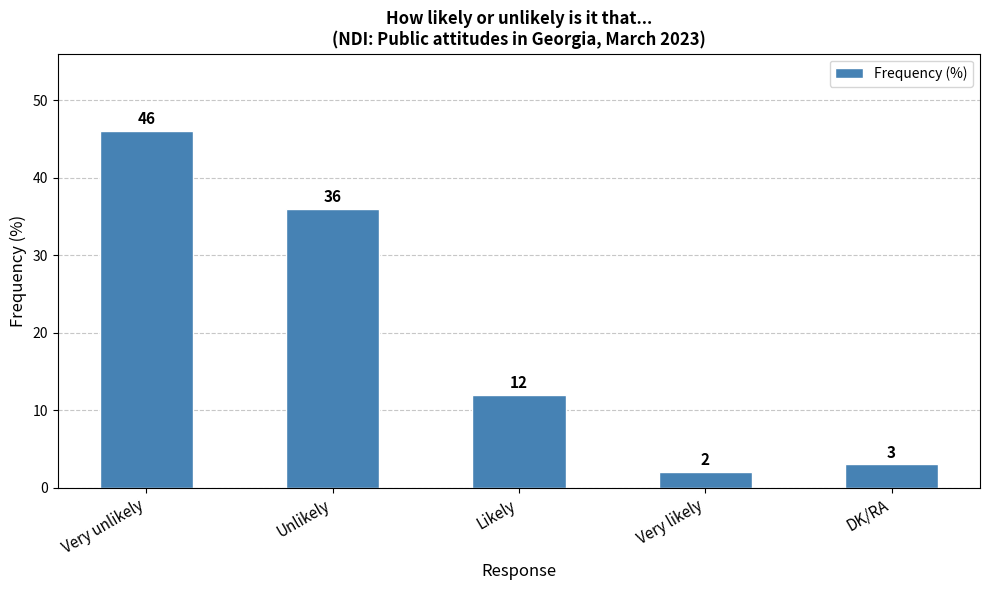

True or false: the data shows 36 at Unlikely.

True